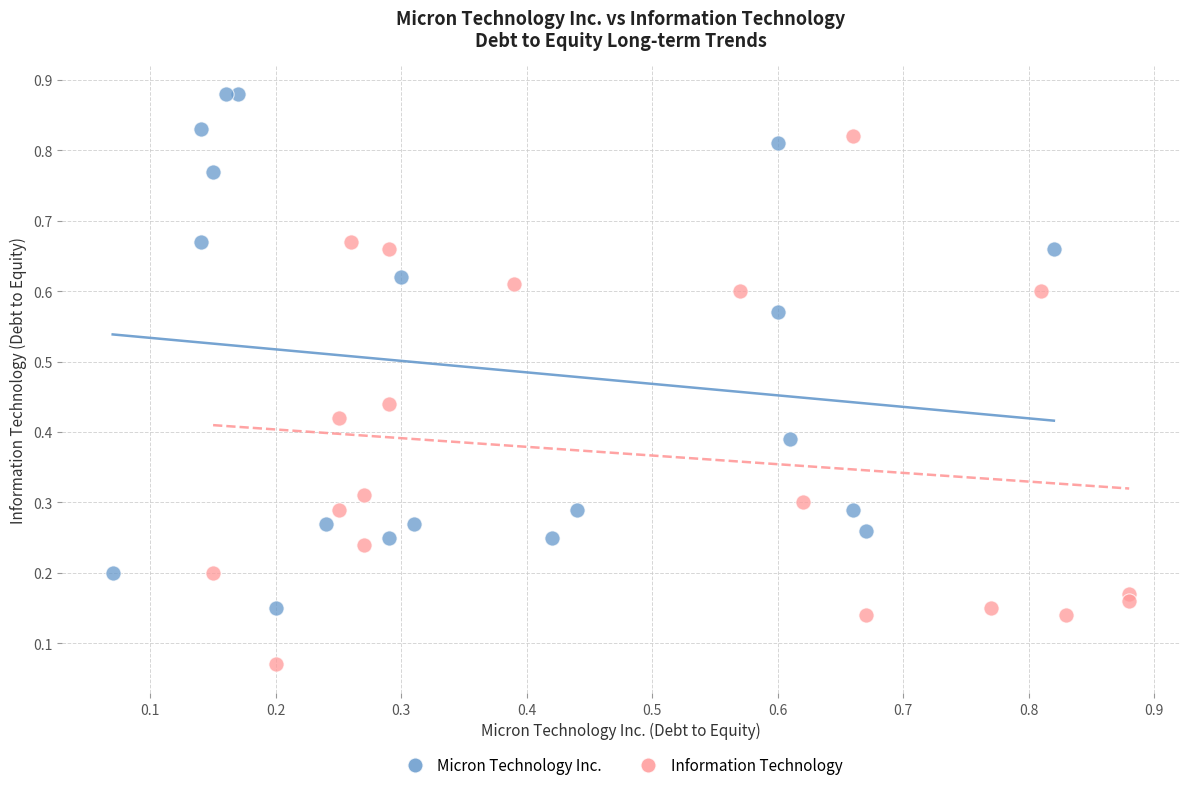

Which series contains the highest Y value?

Micron Technology Inc.